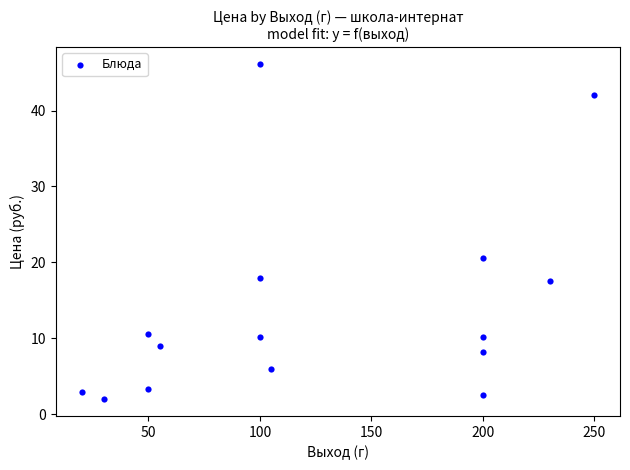

What is the range of Y values (max minus min)?

44.1